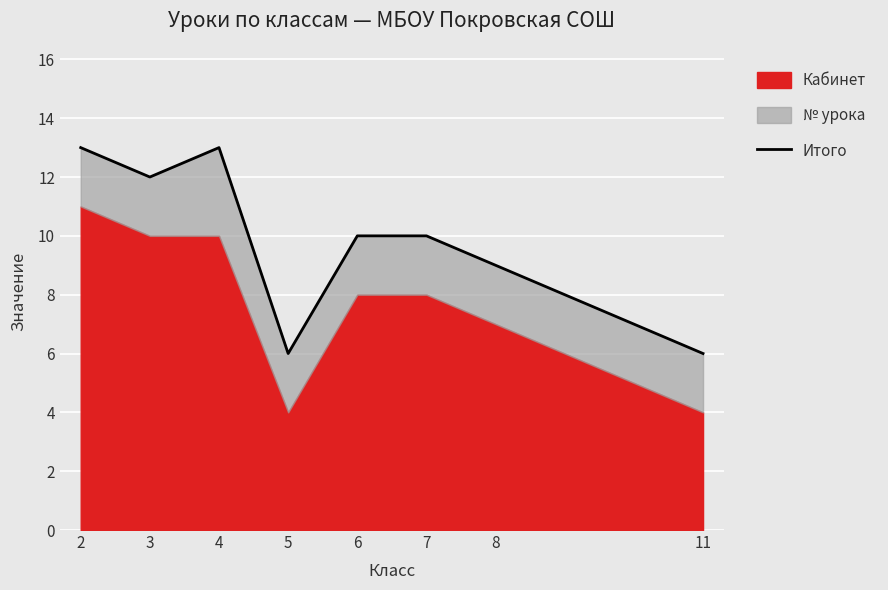

At which category does the chart reach its minimum across all series?

5